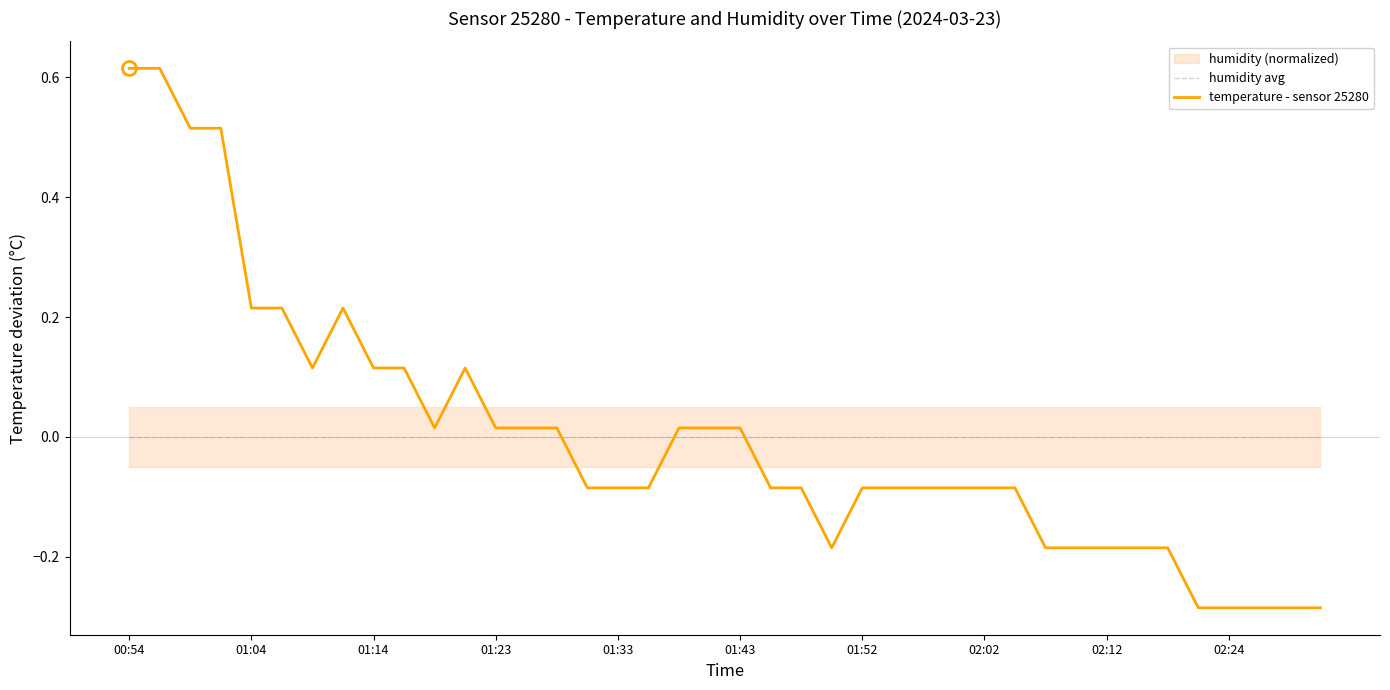

Which series has the largest range (max minus min)?

temperature - sensor 25280